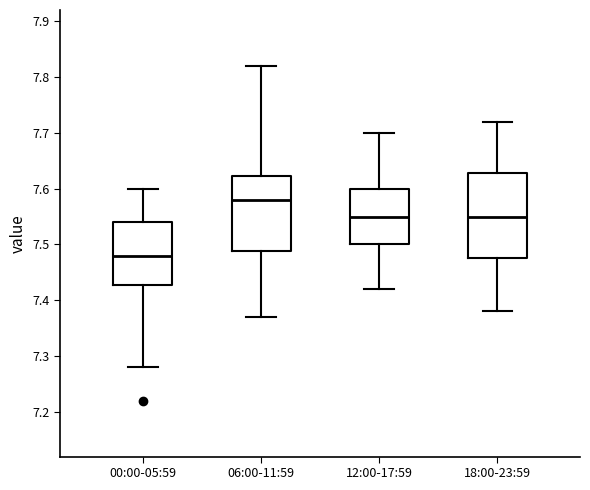

Comparing the boxes themselves (not the whiskers), which one is the tallest?

18:00-23:59